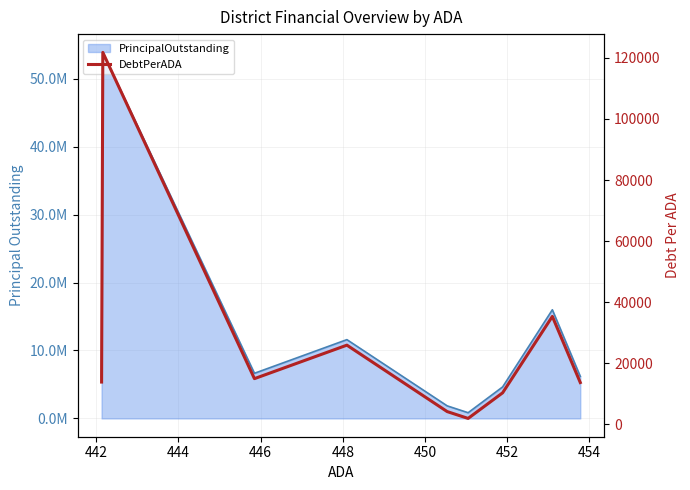

What is the value of the 2nd point from the left?

121822.4